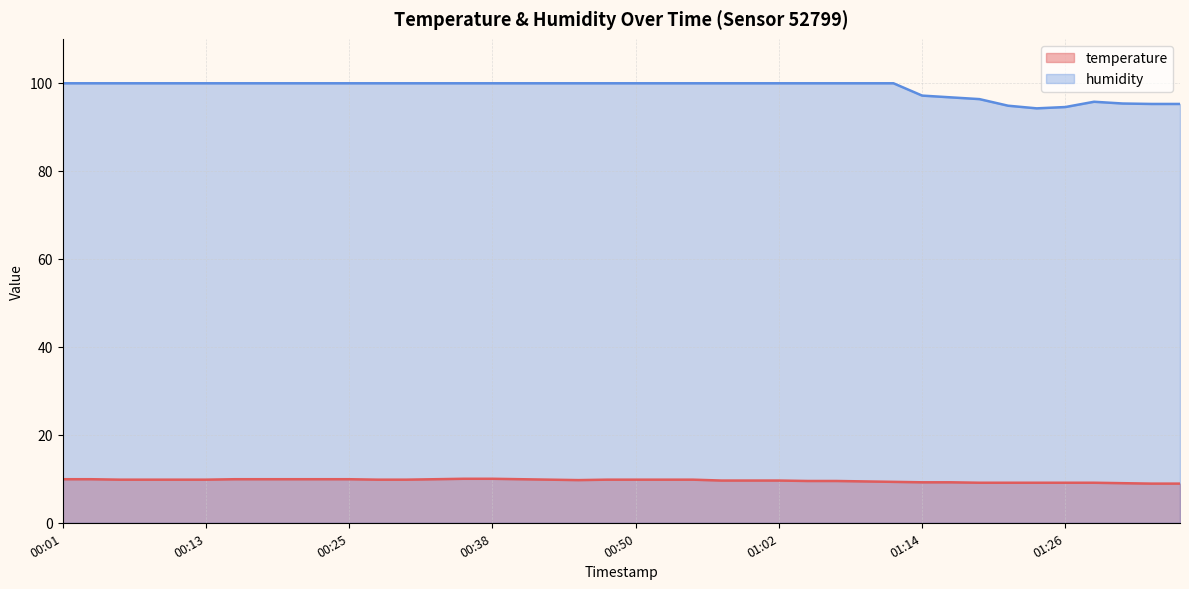

What is the difference between the highest and lowest values at 00:01?

90.0